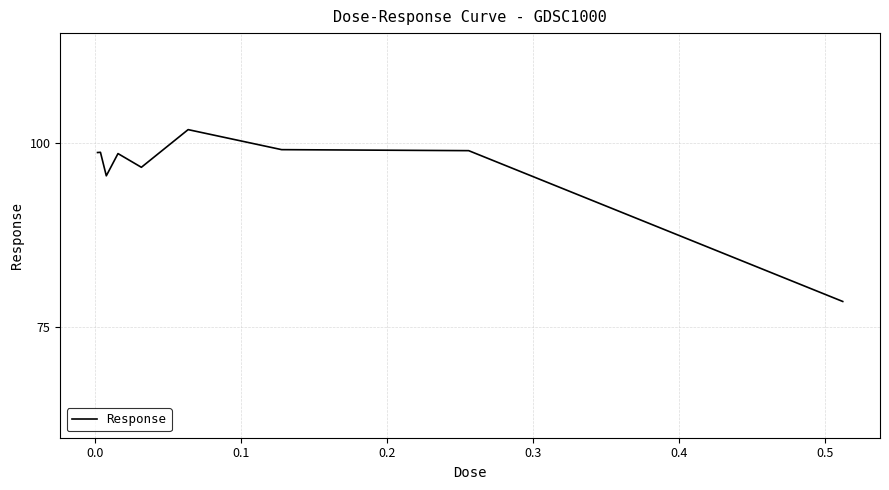

What is the minimum value shown in the chart?

78.5